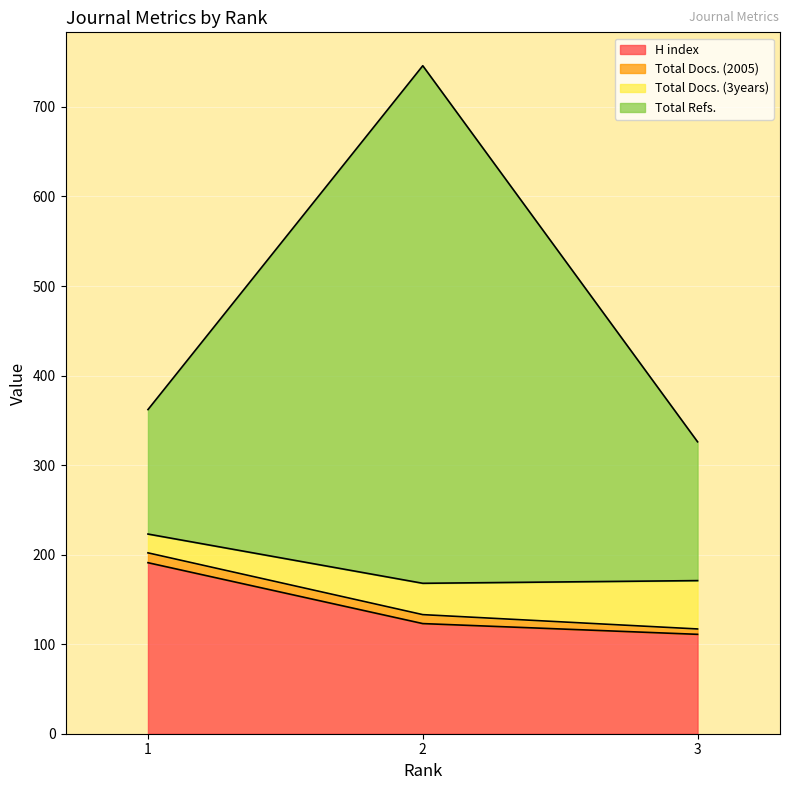

What is the difference between the maximum and minimum values in the H index series?

80